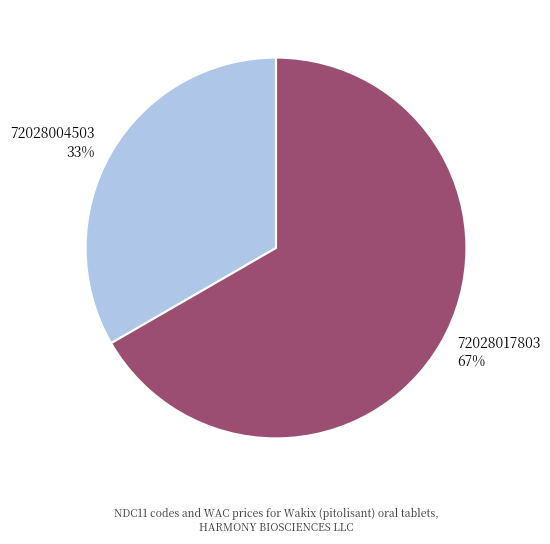

What is the majority slice?

72028017803